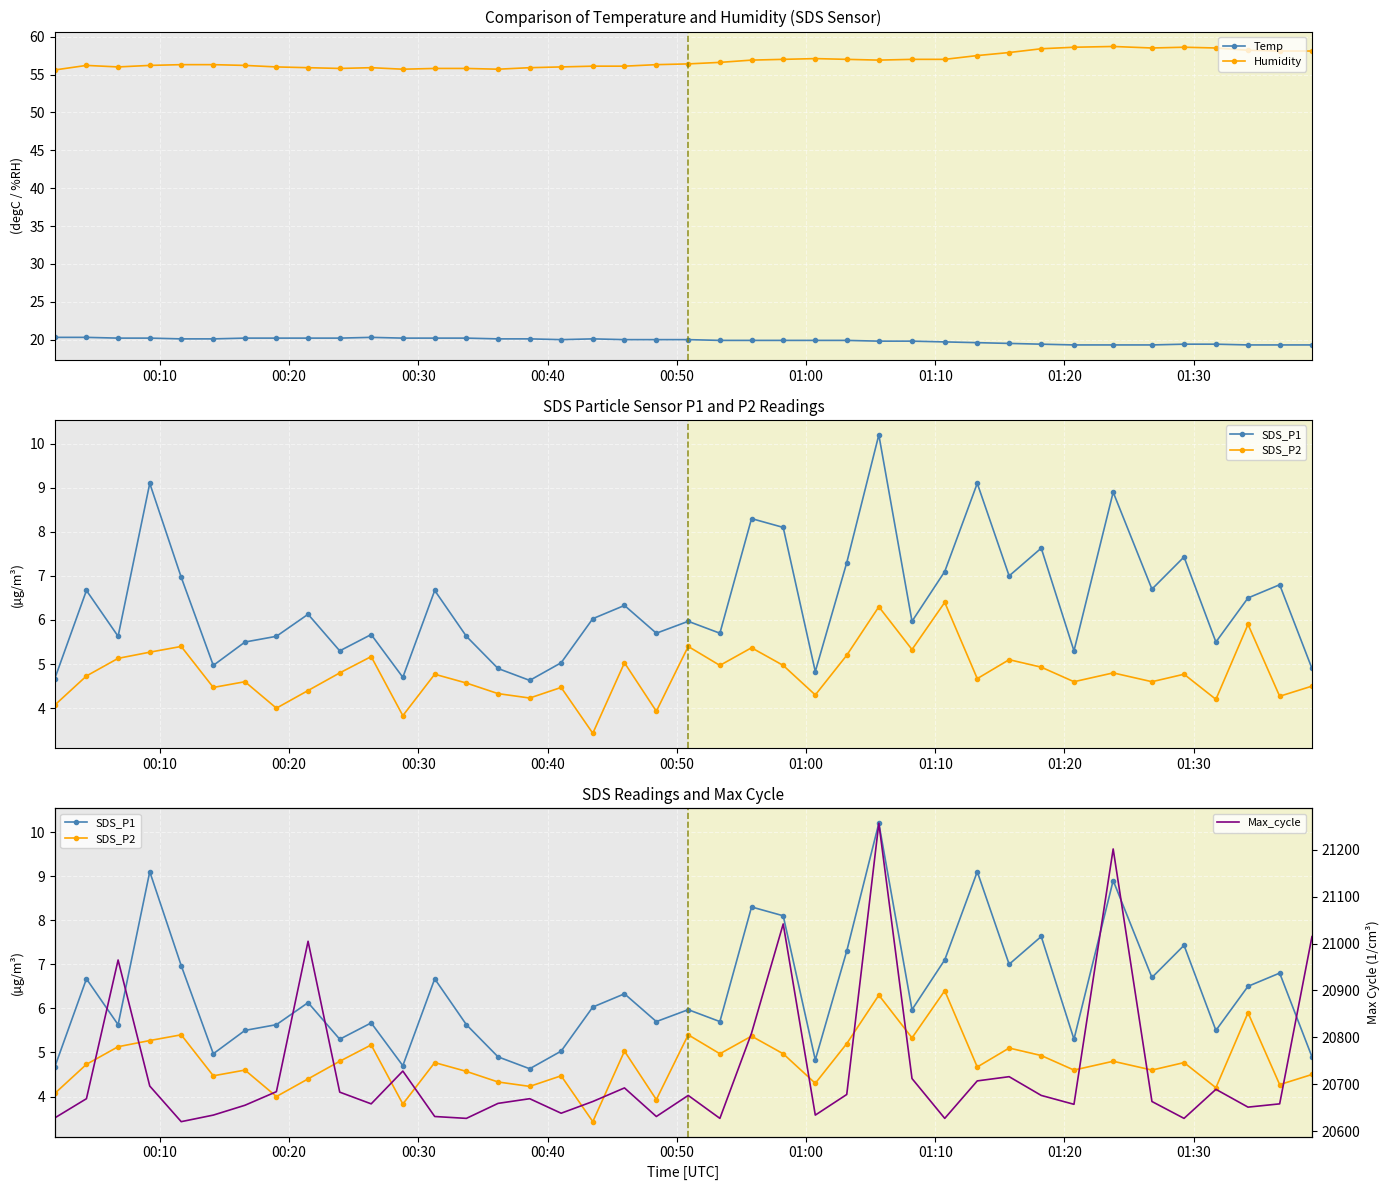

True or false: Humidity has more than 1 points higher than both neighbors.

True